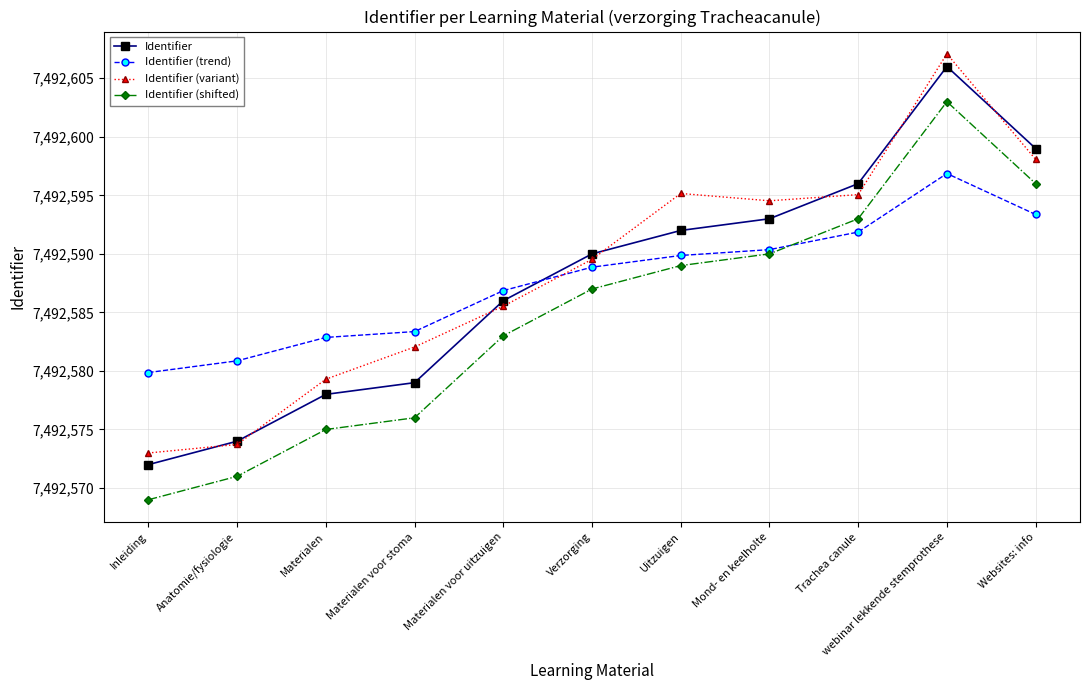

Is the value of Identifier (variant) at Inleiding greater than the value of Identifier (trend) at Materialen?

No